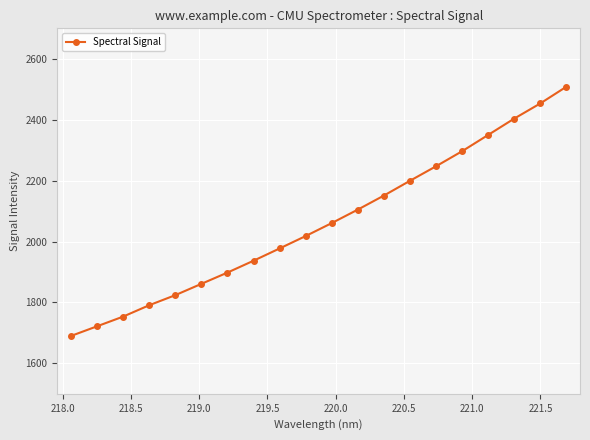

Reading right to left, list all the values displayed in this chart.

2508.3	2453.4	2403.6	2350.1	2296.5	2247.1	2199.5	2150.9	2104.9	2060.6	2018.0	1977.3	1937.0	1898.0	1861.0	1823.9	1790.8	1753.4	1721.6	1689.9